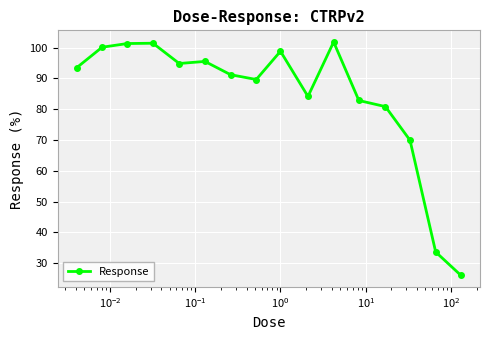

How many data points are above 93?

8